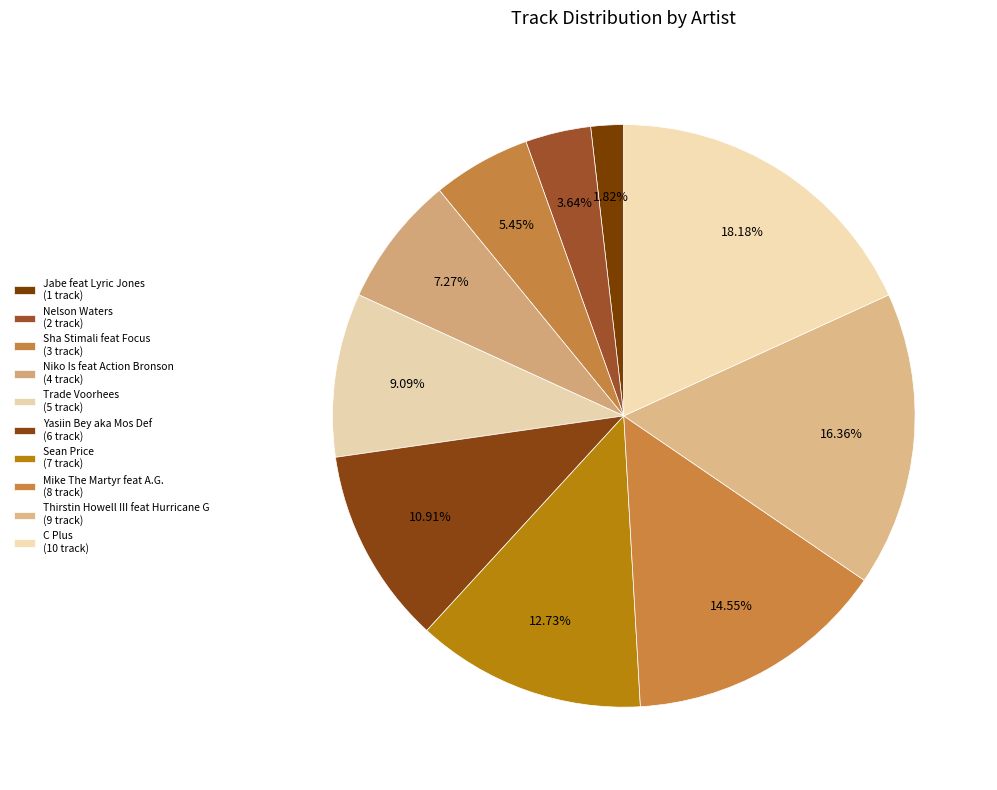

Is there any slice that represents more than half of the pie?

No